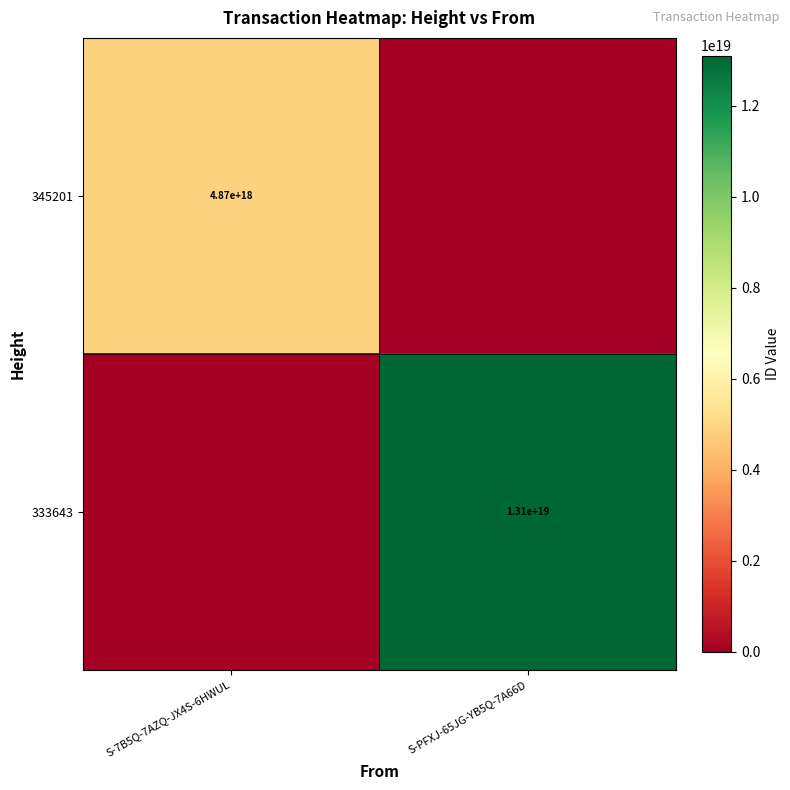

The value of 345201 at S-7B5Q-7AZQ-JX4S-6HWUL is 4870000000000000000. True or false?

True